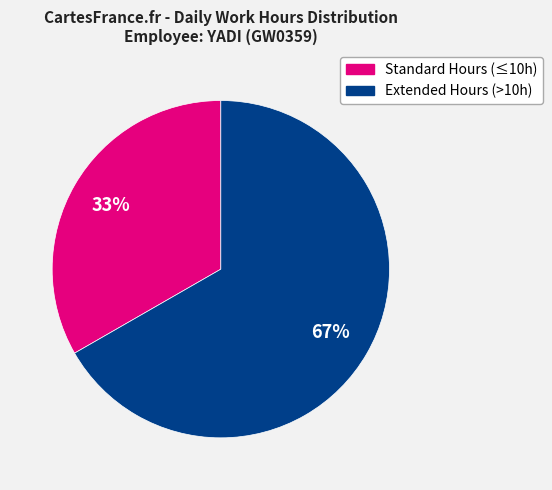

Is there a majority slice in this chart?

Yes